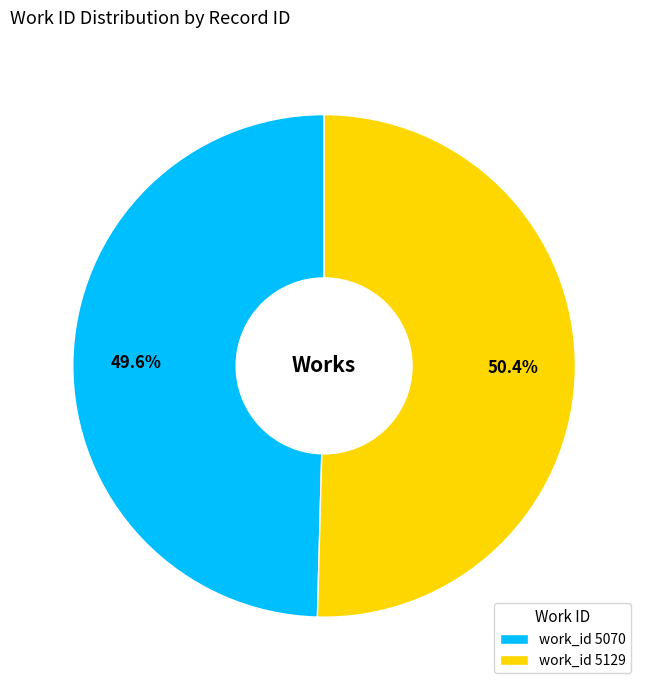

How many slices are in this pie chart?

2